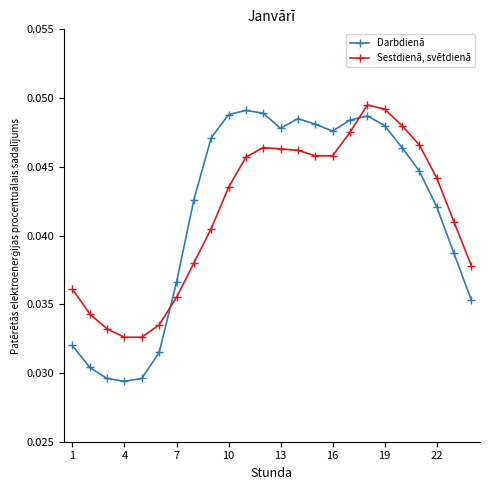

How many intersections are there between Sestdienā, svētdienā and Darbdienā?

2